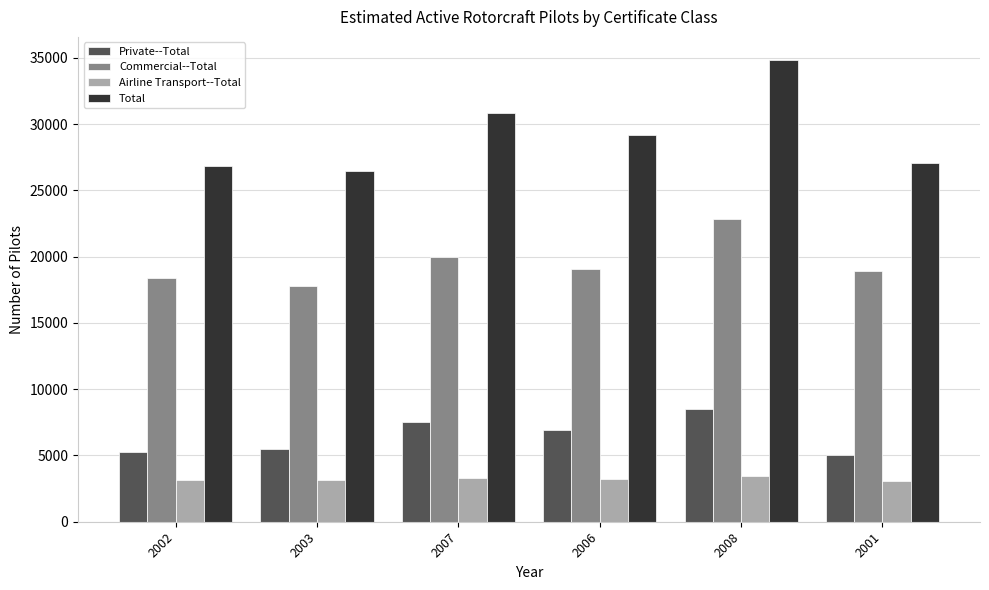

What are all the series names shown in the legend?

Private--Total, Commercial--Total, Airline Transport--Total, Total